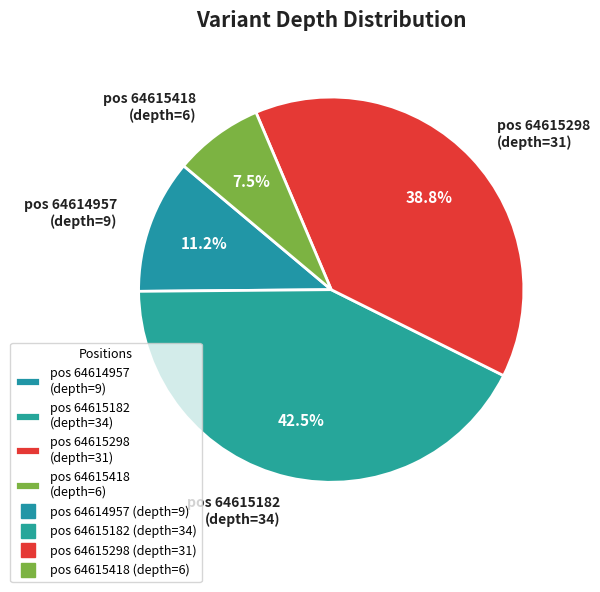

Is there any slice that represents more than half of the pie?

No